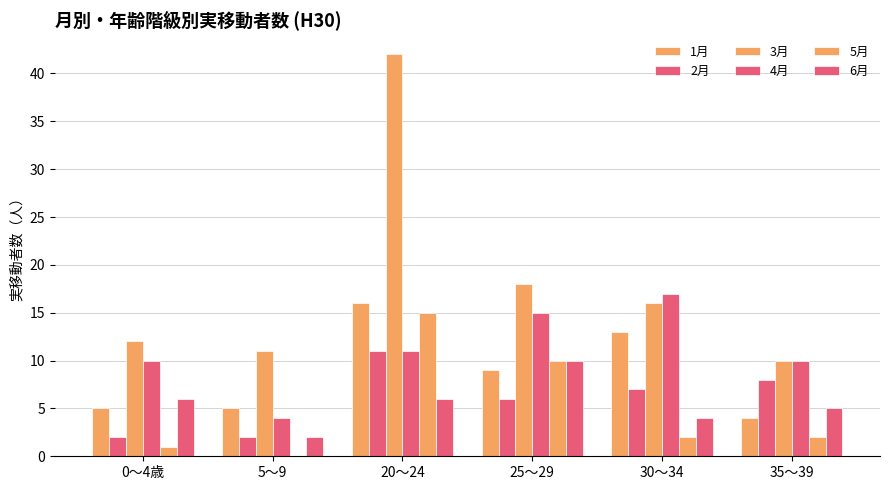

Are the bars grouped side by side (vs. stacked)?

Yes